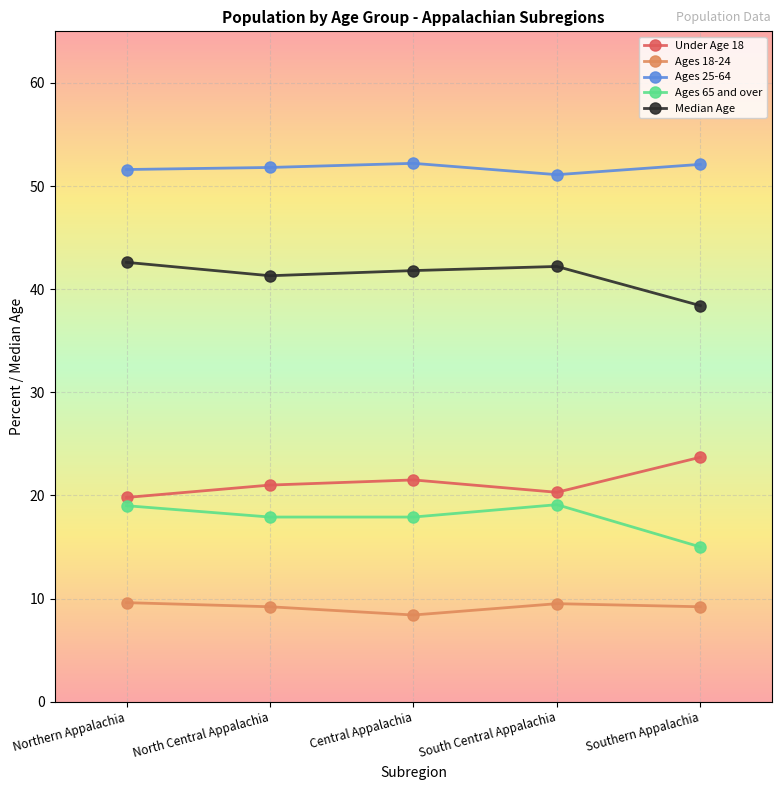

Does the chart have visible grid lines?

Yes